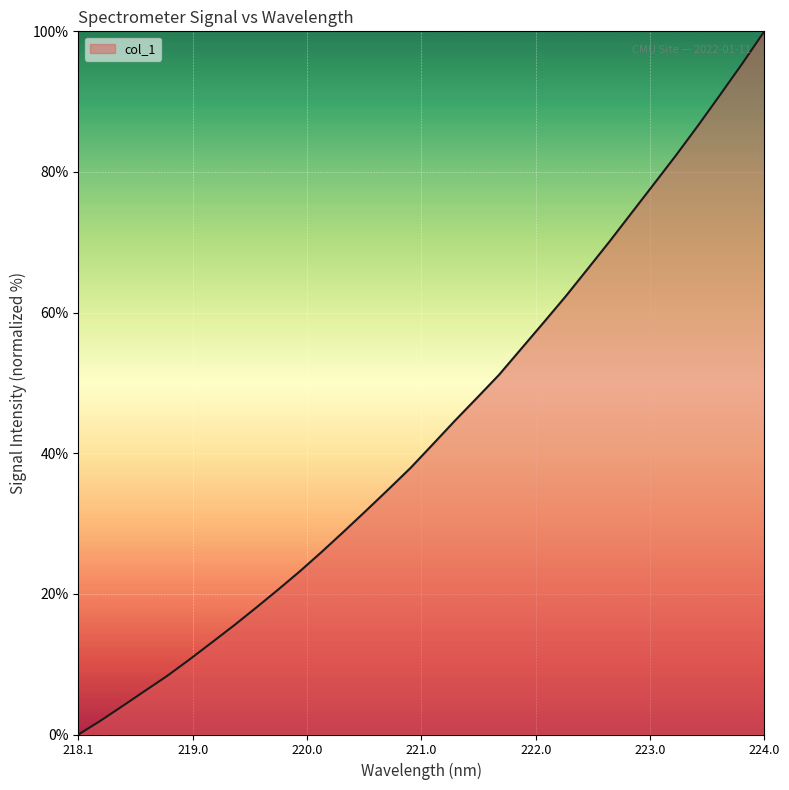

What is the difference between the maximum and minimum values?

100.0